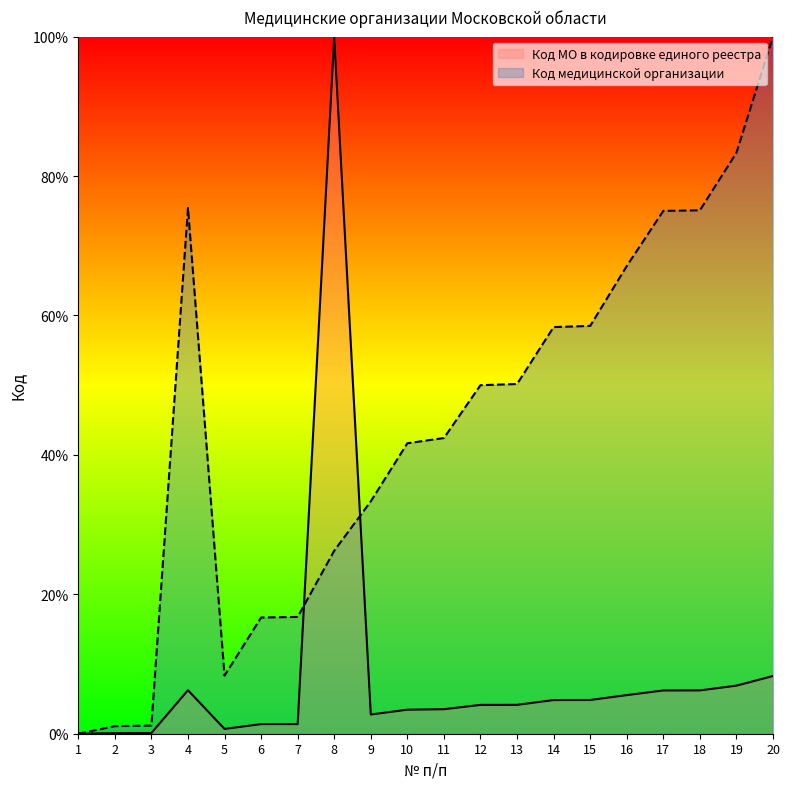

At which category does Код МО в кодировке единого реестра reach its first local peak?

4